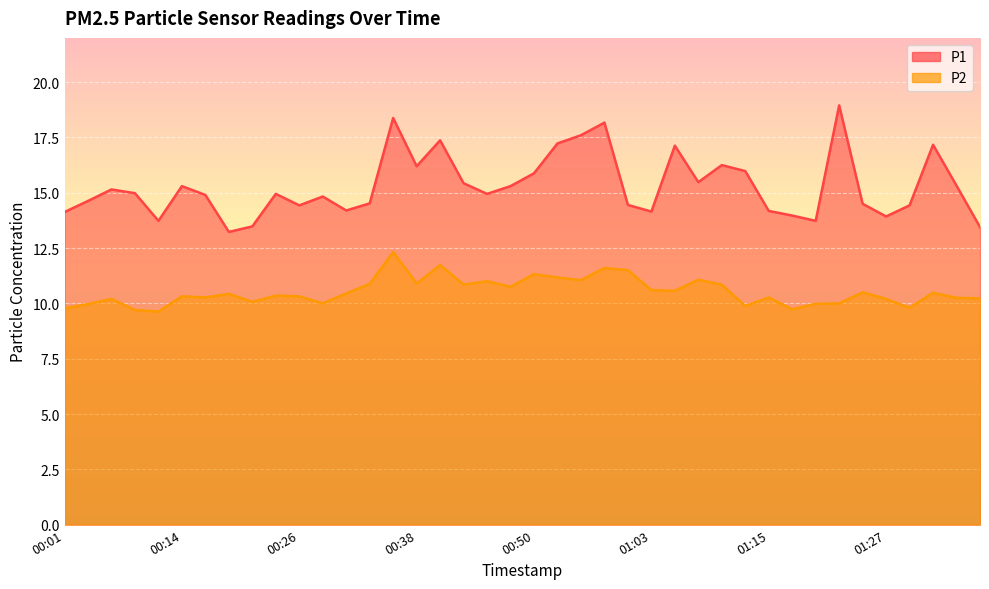

Rank the categories by P1 value from highest to lowest.

01:22, 00:36, 00:58, 00:55, 00:40, 00:53, 01:32, 01:05, 01:10, 00:38, 01:13, 00:50, 01:08, 00:43, 01:35, 00:14, 00:48, 00:06, 00:09, 00:23, 00:45, 00:16, 00:28, 00:04, 00:33, 01:25, 01:00, 00:26, 01:30, 00:31, 01:15, 01:03, 00:01, 01:17, 01:27, 00:11, 01:20, 00:21, 01:37, 00:18